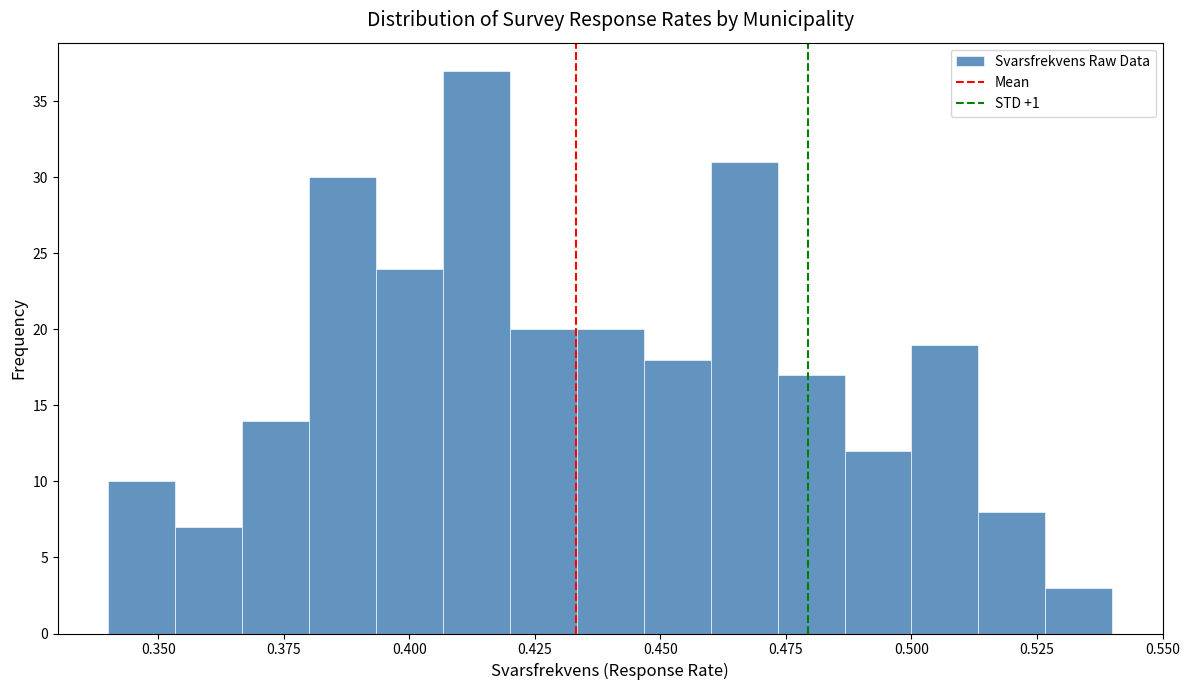

Read against the x-axis, roughly where is the centre of the tallest bar?

0.415